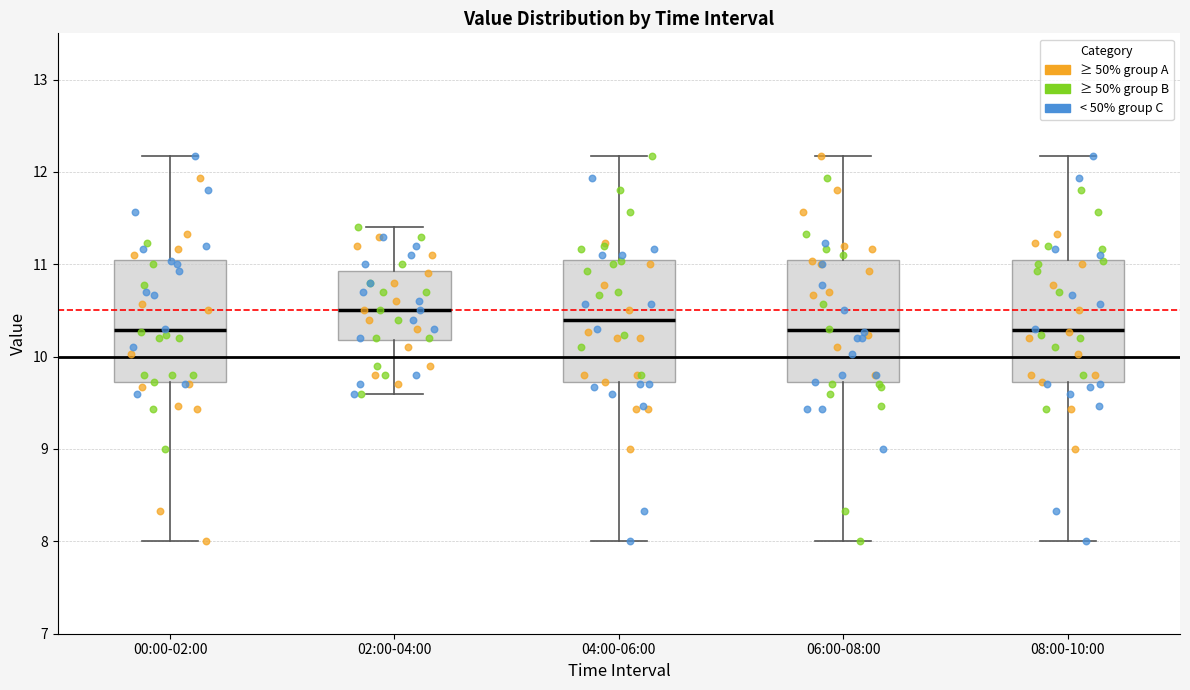

Reading left to right, read every box against the y-axis: the position of its median line, the range the box covers, and the ends of its whiskers. The values are not printed on the chart, so give them approximately, as read against the axis.

00:00-02:00: median 10.3, box 9.7 to 11.0, whiskers 8.0 to 12.2
02:00-04:00: median 10.5, box 10.2 to 10.9, whiskers 9.6 to 11.4
04:00-06:00: median 10.4, box 9.7 to 11.0, whiskers 8.0 to 12.2
06:00-08:00: median 10.3, box 9.7 to 11.0, whiskers 8.0 to 12.2
08:00-10:00: median 10.3, box 9.7 to 11.0, whiskers 8.0 to 12.2